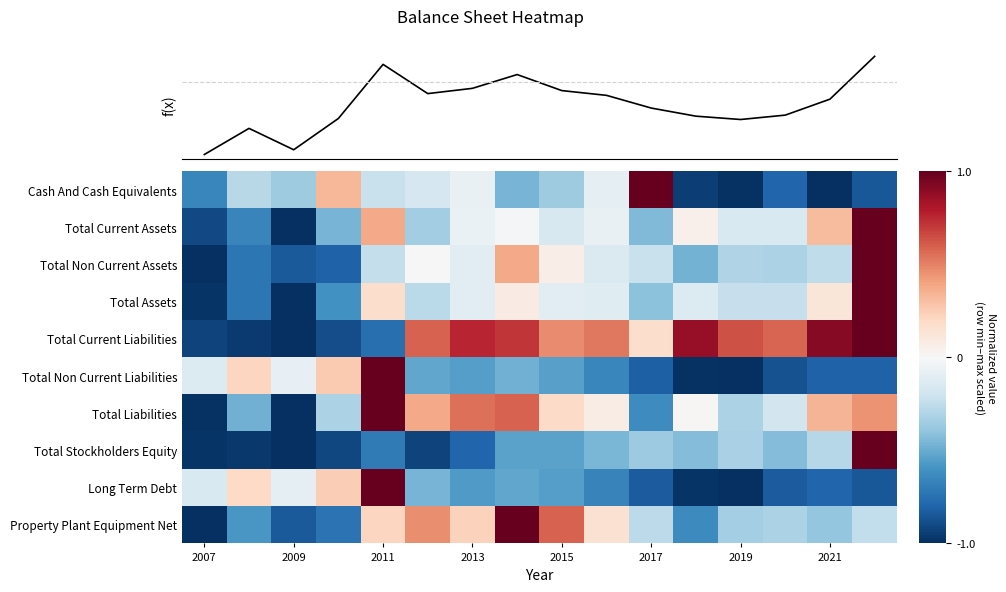

At how many categories does at least one series exceed 0?

14